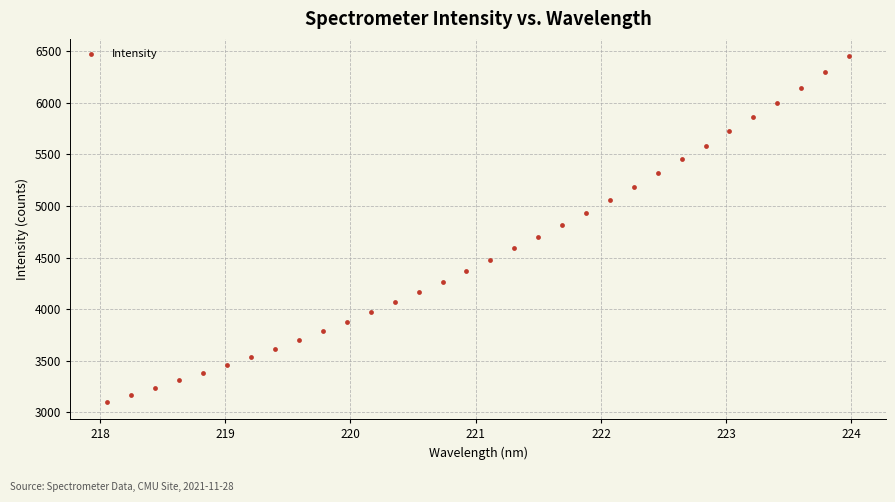

What is the range of X values (max minus min)?

5.9